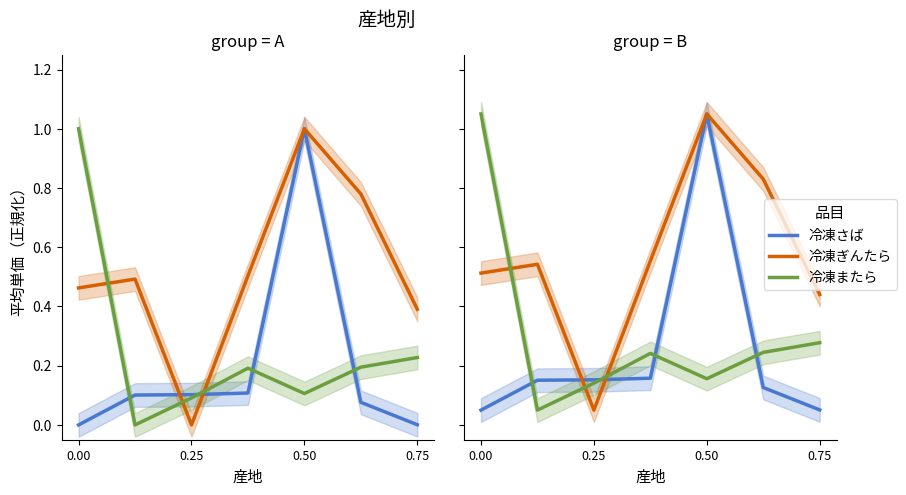

Rank the series by their maximum value, from lowest to highest.

冷凍さば, 冷凍ぎんたら, 冷凍またら